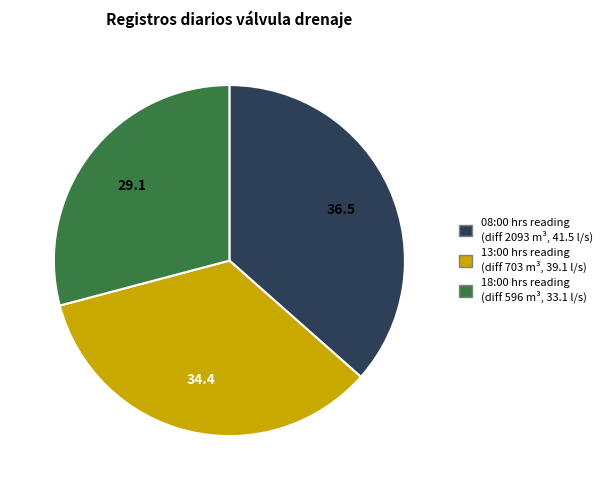

Is there any slice that represents more than half of the pie?

No